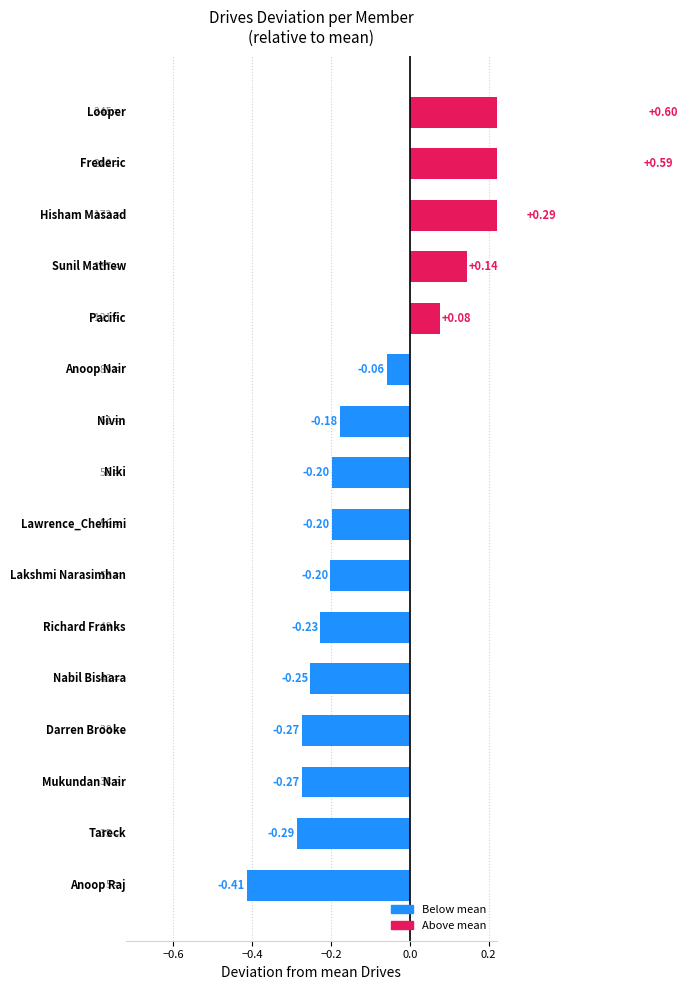

What is the sum of the values at 0.2 and 14?

0.4